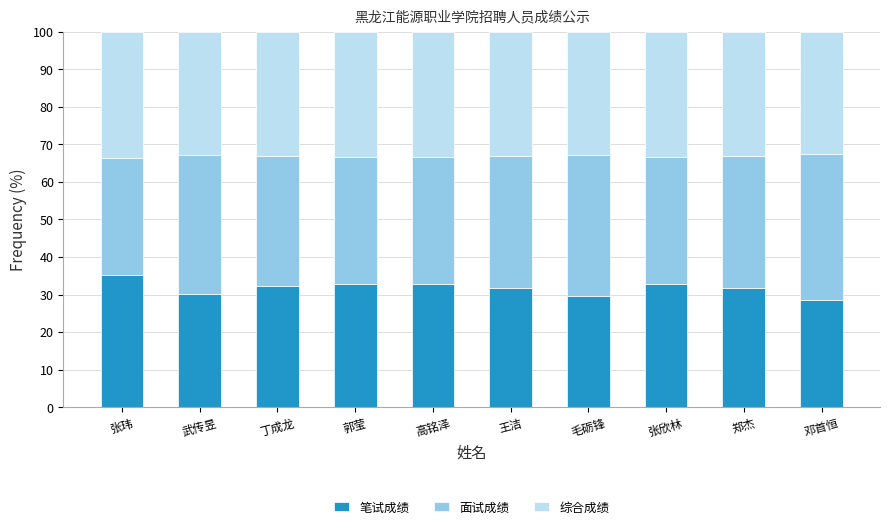

The value of 笔试成绩 at 丁成龙 is 11.0. True or false?

False